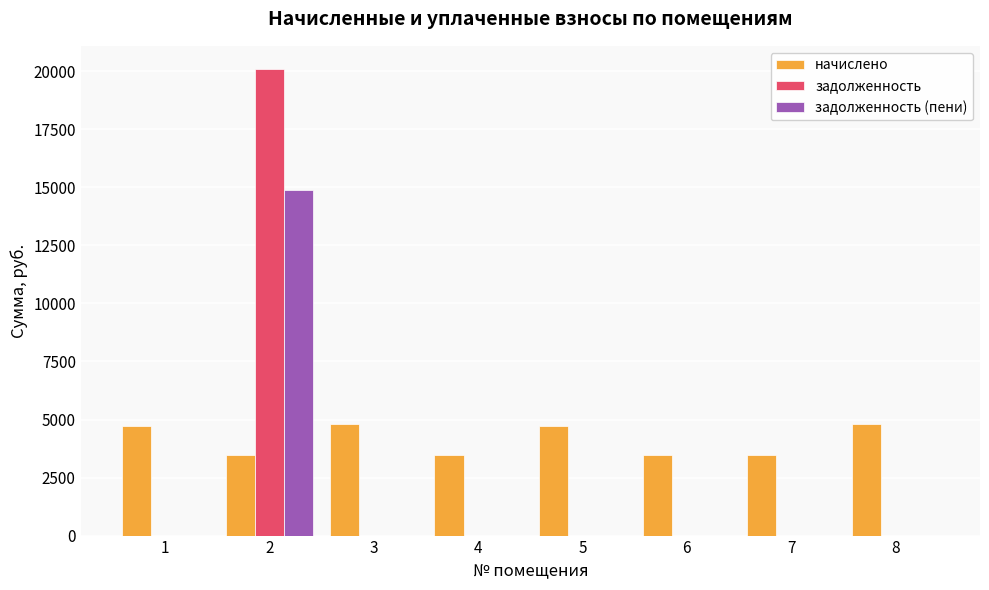

What is the highest value of the задолженность series?

20091.8